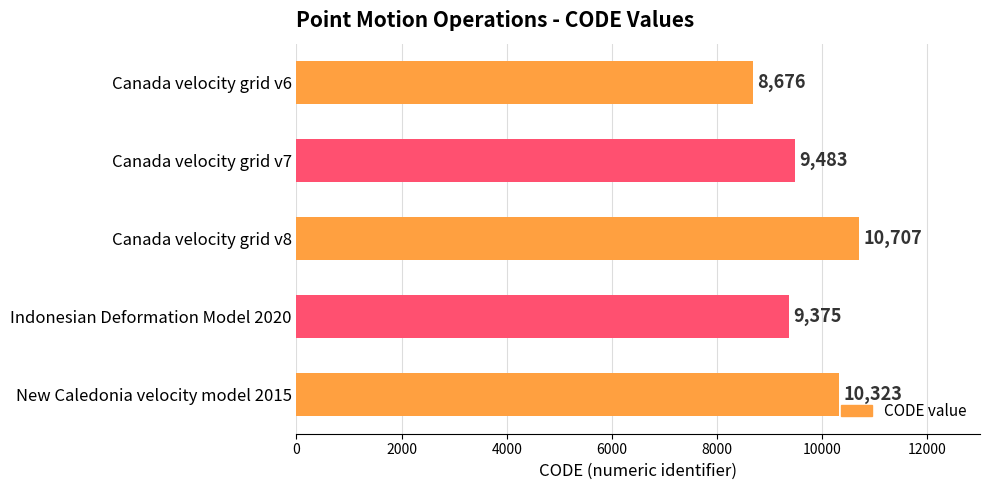

What is the average value?

9713